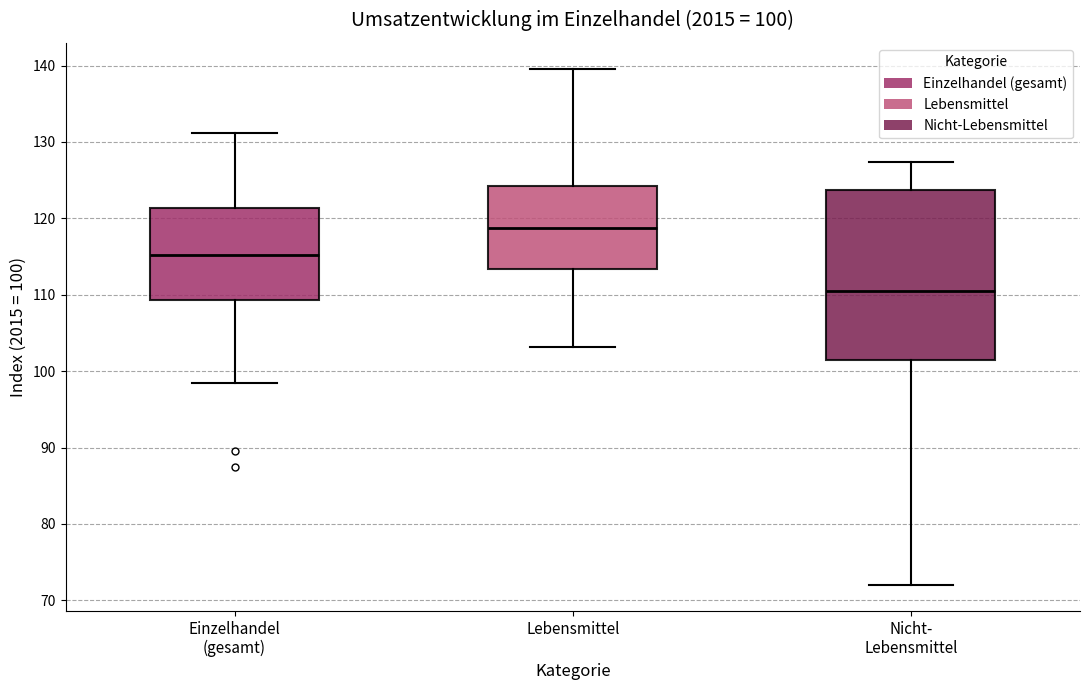

Which box is the tallest, from its lower edge to its upper edge?

Nicht- Lebensmittel